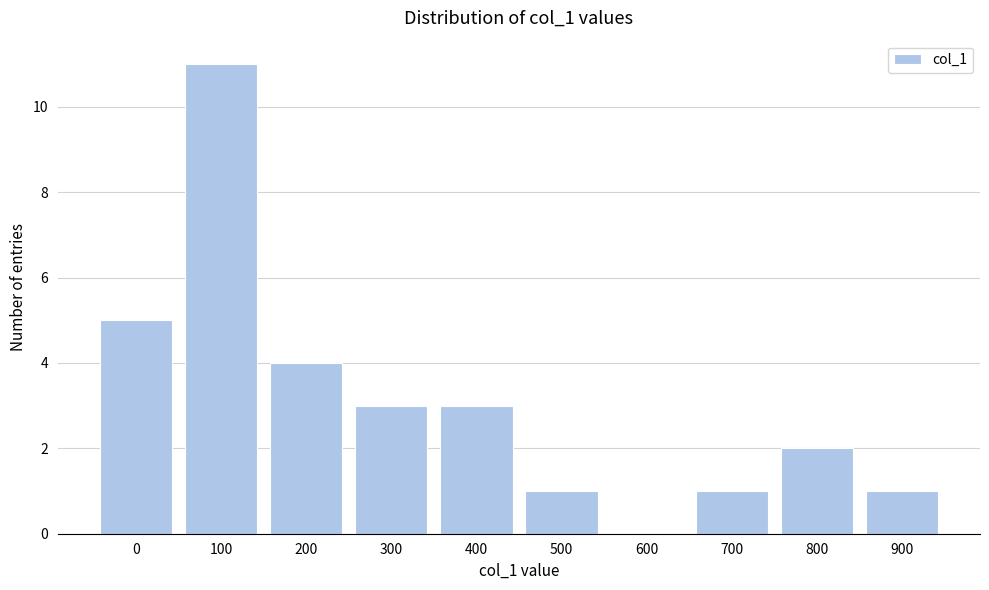

Reading right to left, transcribe all the data shown in this chart.

900=1	800=2	700=1	600=0	500=1	400=3	300=3	200=4	100=11	0=5